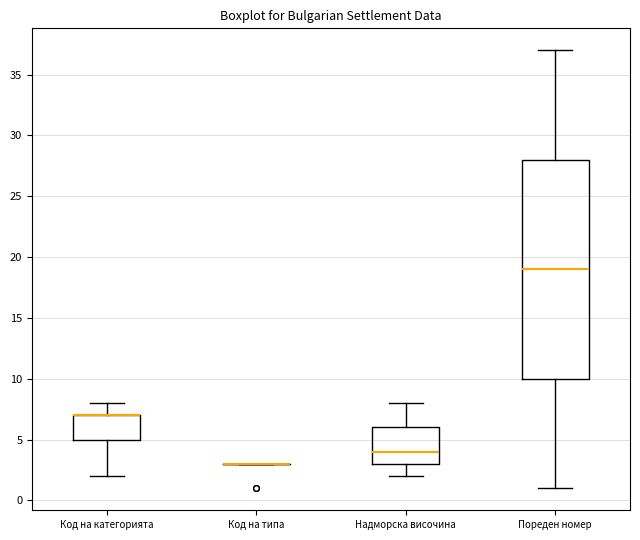

Which box is the tallest, from its lower edge to its upper edge?

Пореден номер